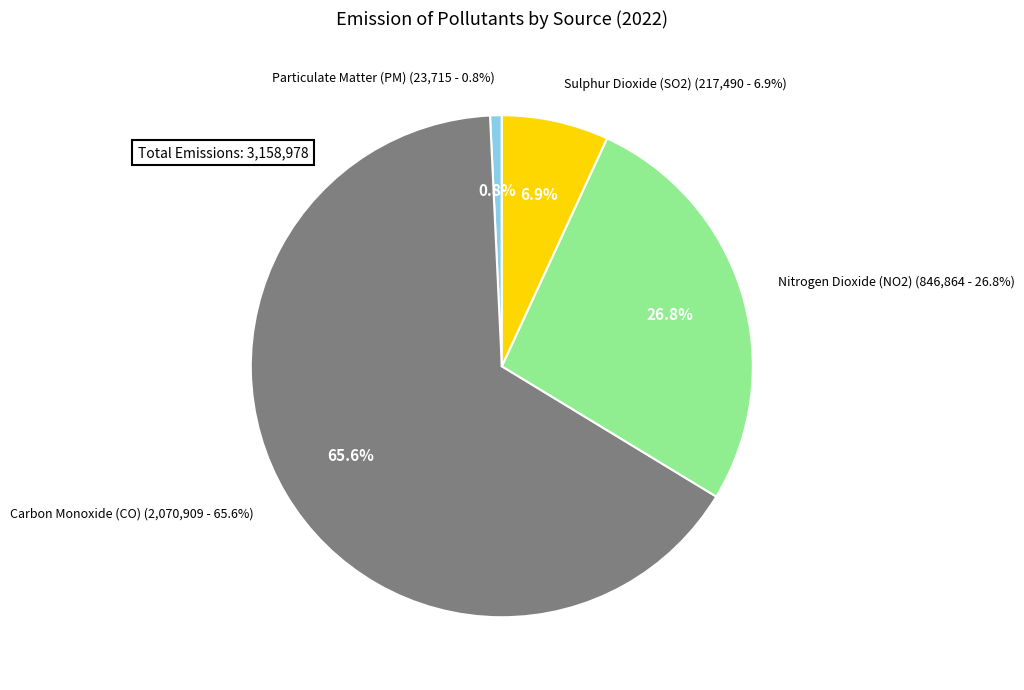

How many slices are in this pie chart?

4